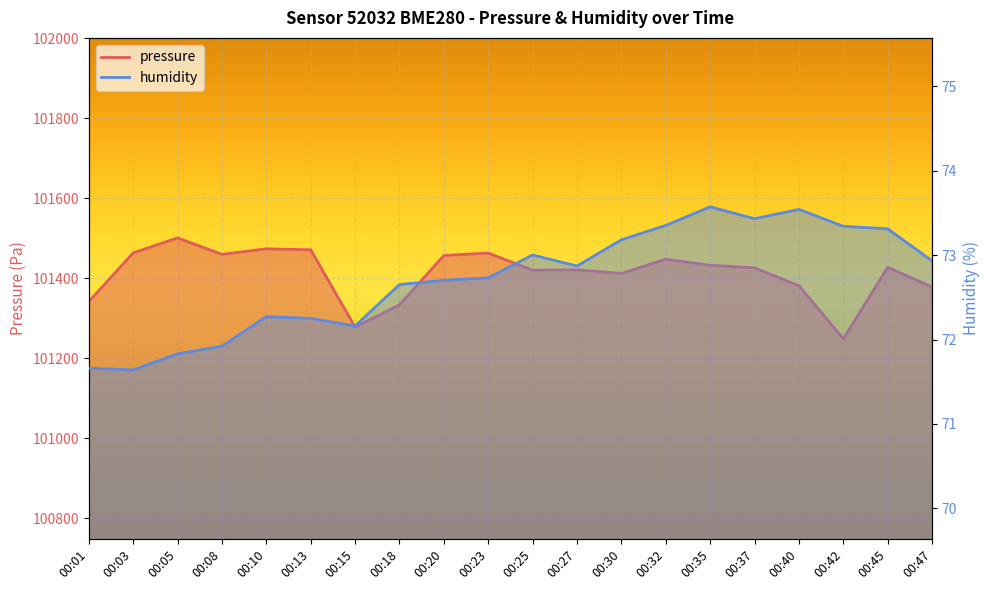

Which category has the highest value in the humidity series?

00:35